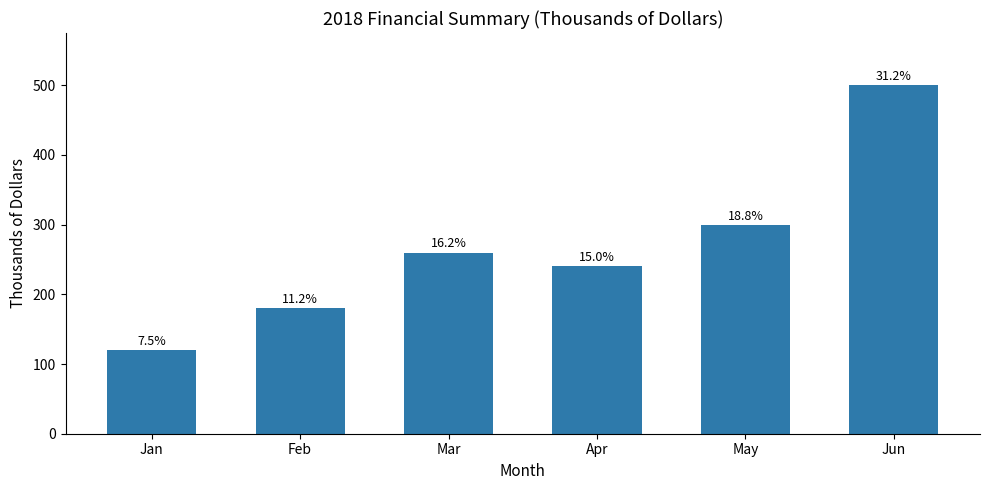

Does the chart contain any negative values?

No